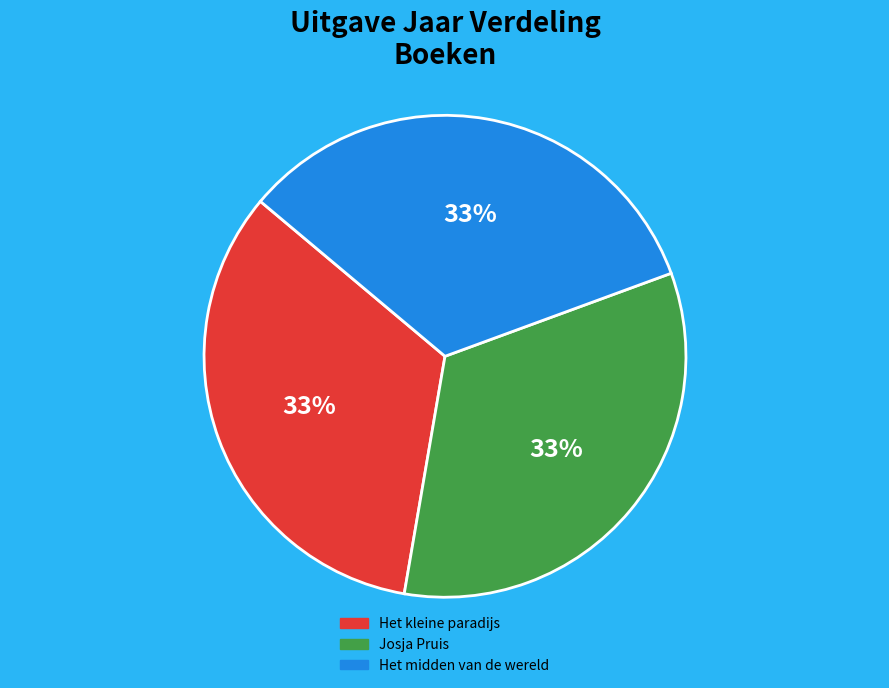

Is there a majority slice in this chart?

No